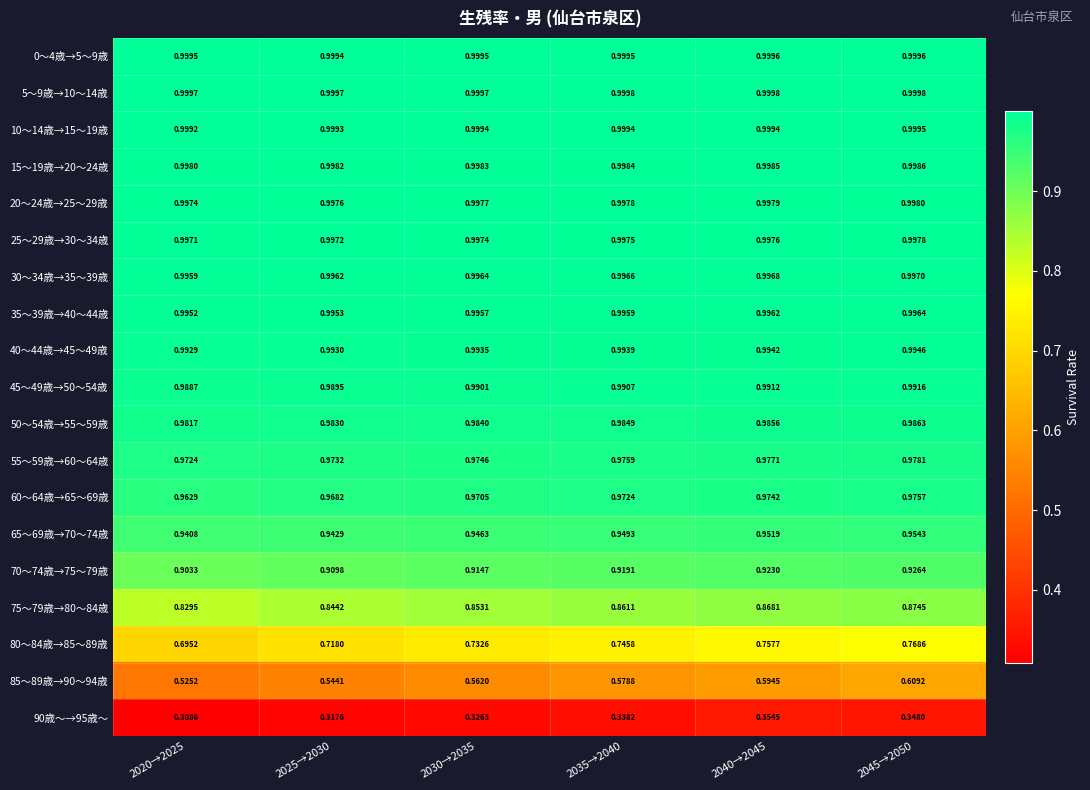

Which series has the largest range (max minus min)?

85～89歳→90～94歳